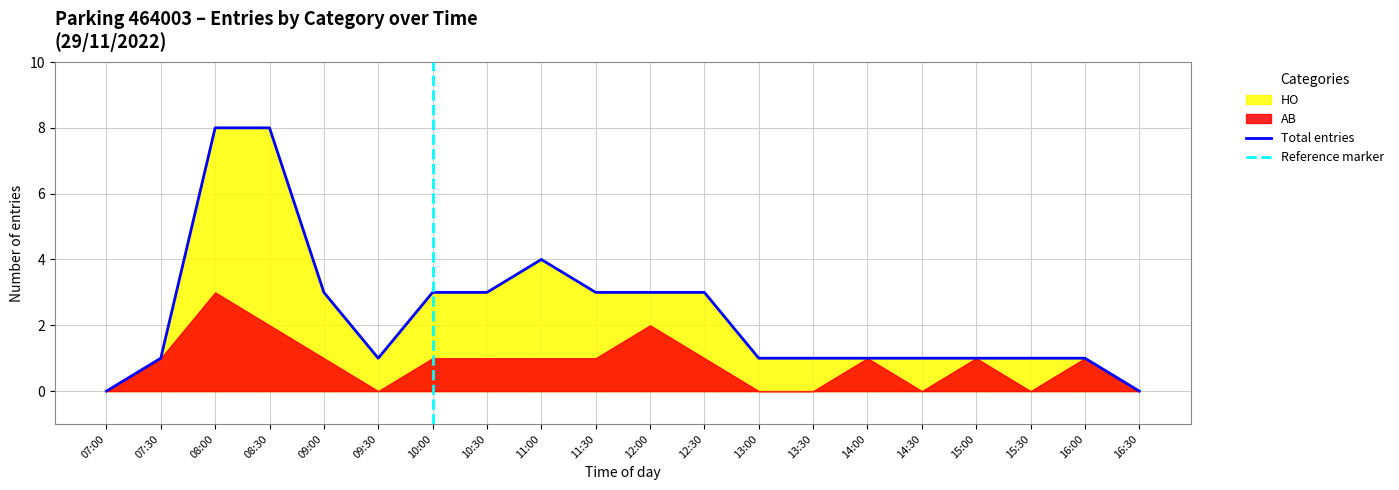

At which label does AB reach its minimum?

07:00